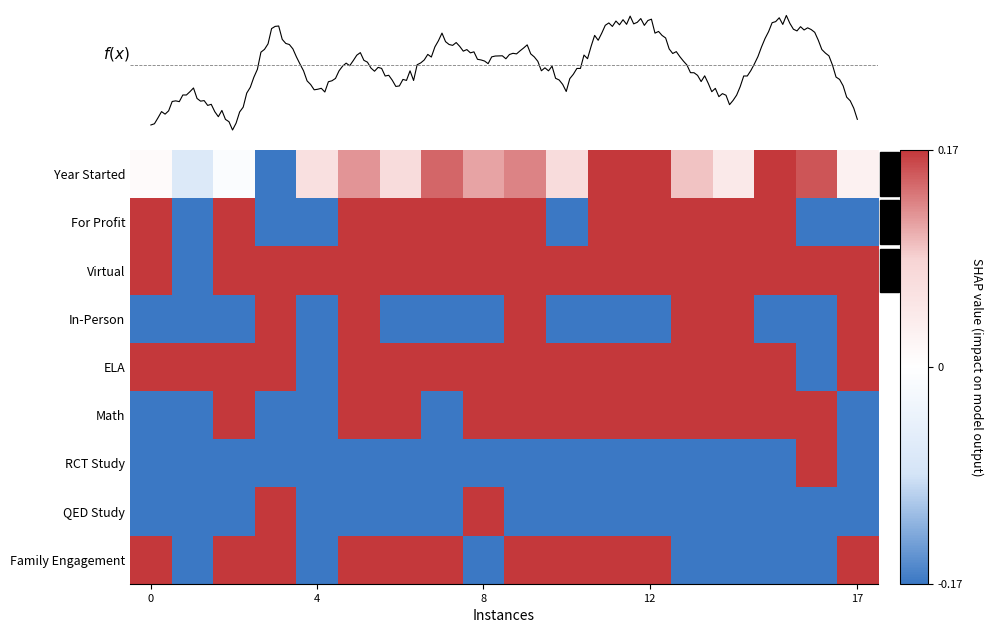

The Math series shows 0.2 at 12. True or false?

False